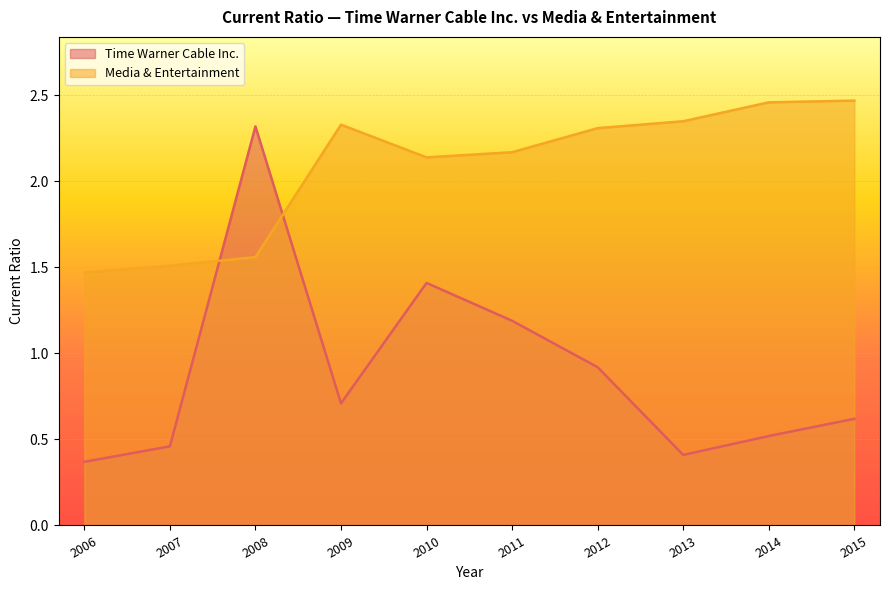

True or false: Media & Entertainment has a value of 2.4 at 2013.

True